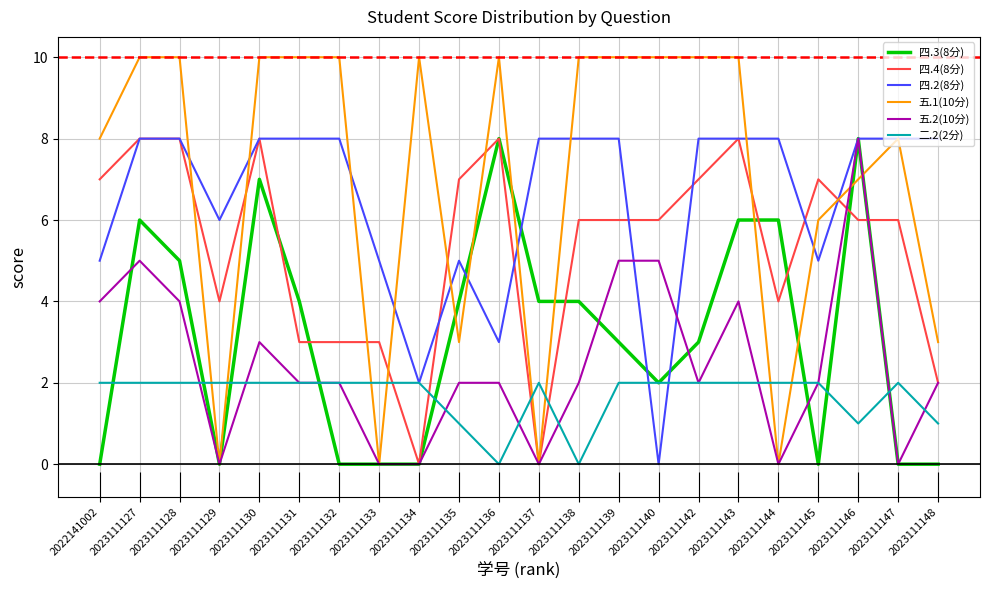

Which series has the widest spread of values?

五.1(10分)